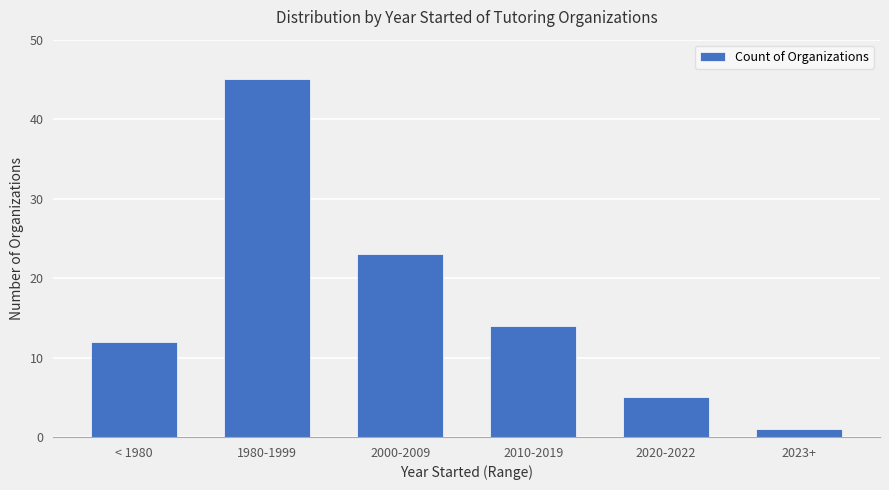

Reading left to right, transcribe all the data shown in this chart.

12	45	23	14	5	1